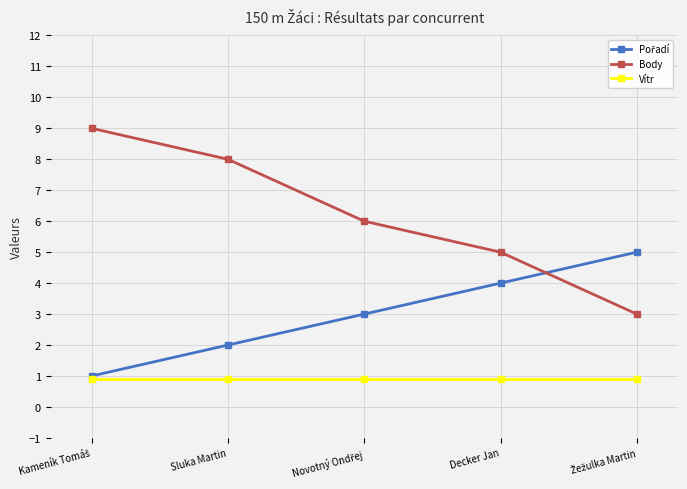

What is the sum of all Body values?

31.0